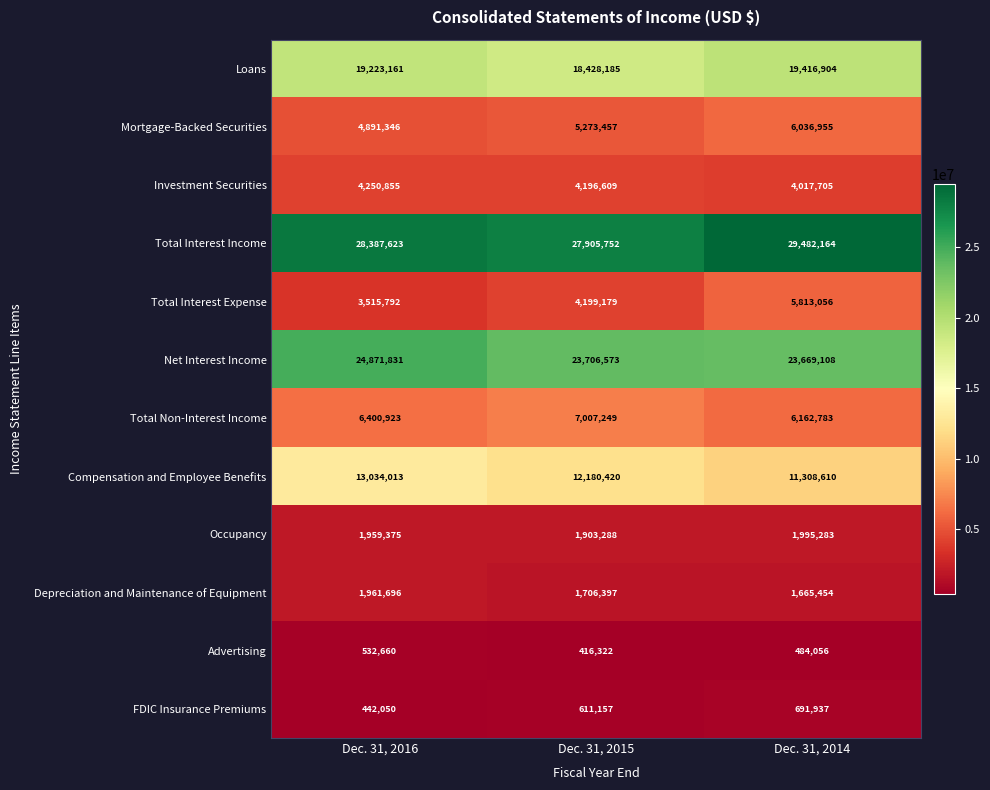

Which series has the largest range (max minus min)?

Total Interest Expense